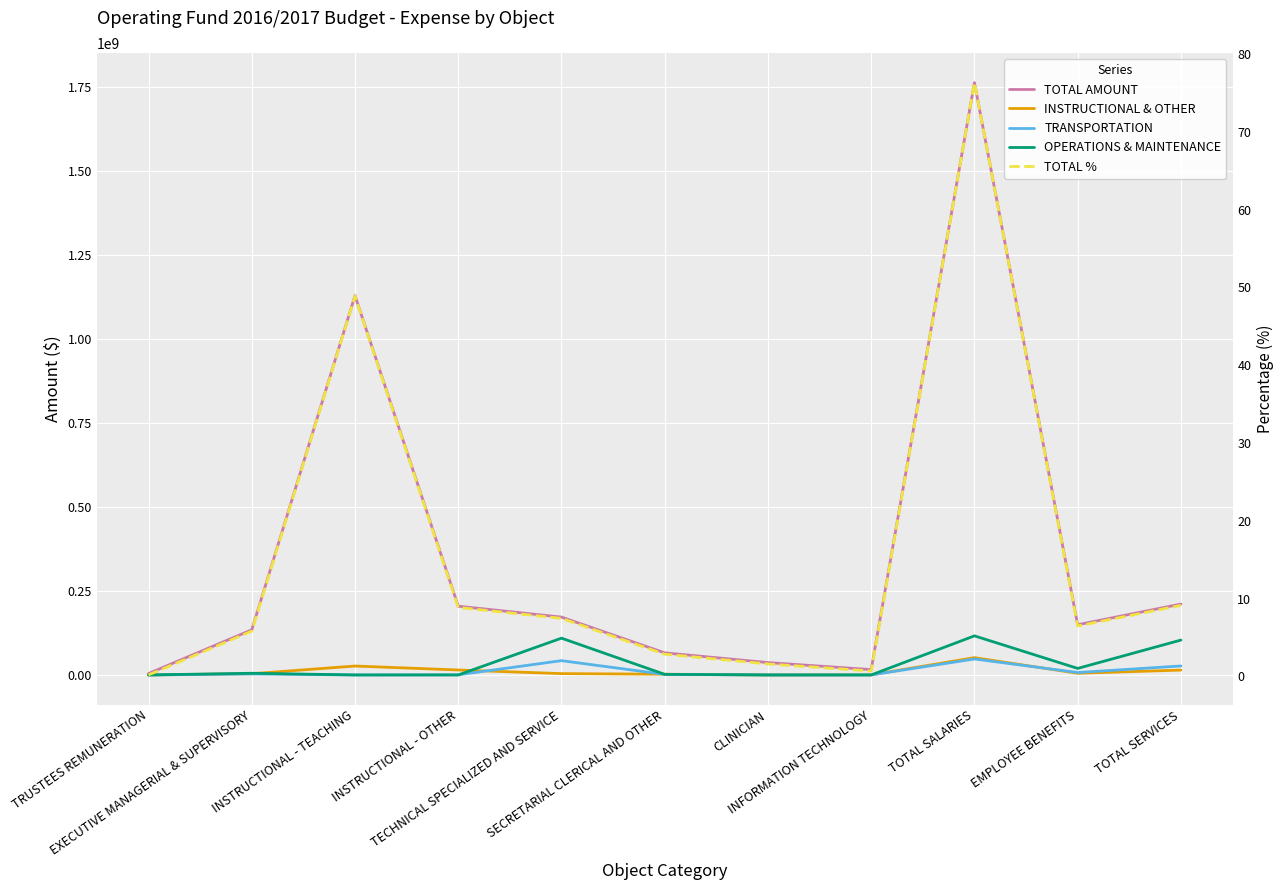

Which series has the largest range (max minus min)?

TOTAL AMOUNT